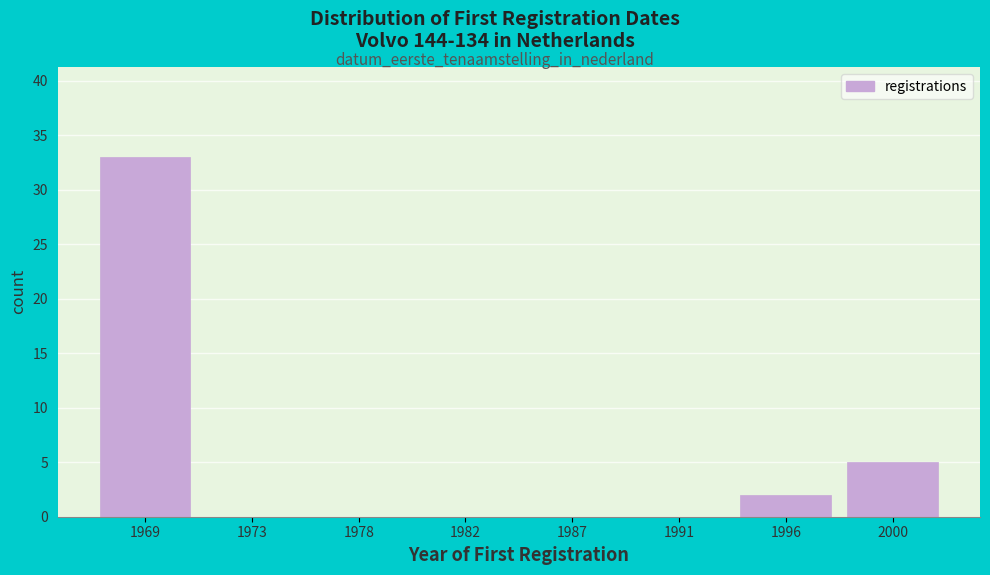

Reading left to right, list all the values displayed in this chart.

1969=33	1973=0	1978=0	1982=0	1987=0	1991=0	1996=2	2000=5